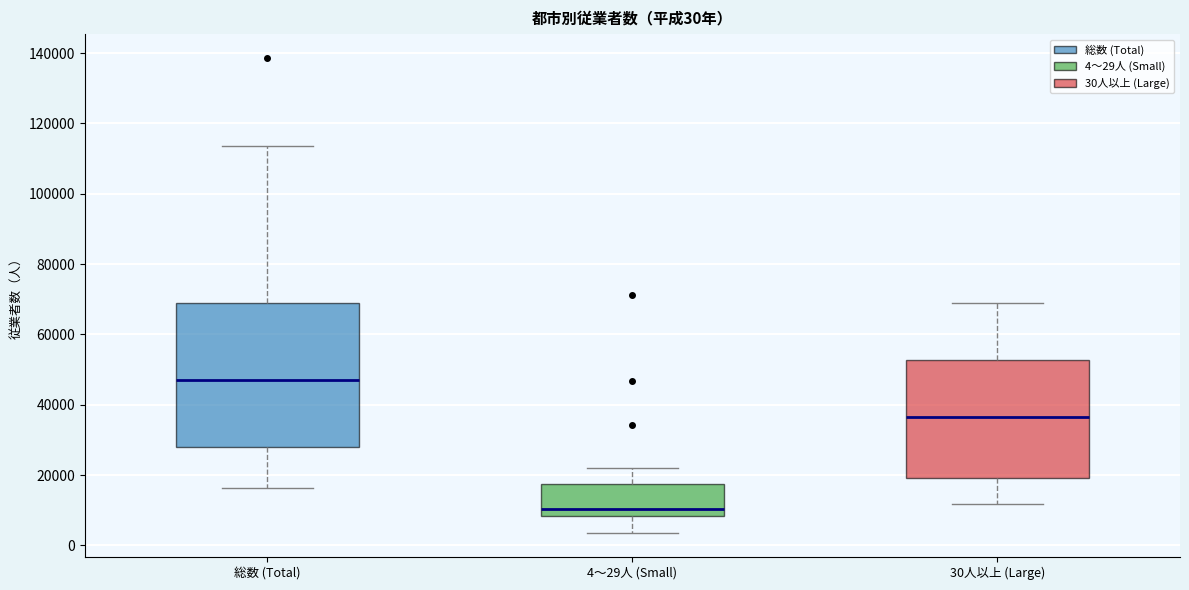

Which box's median line is the lowest?

4〜29人 (Small)